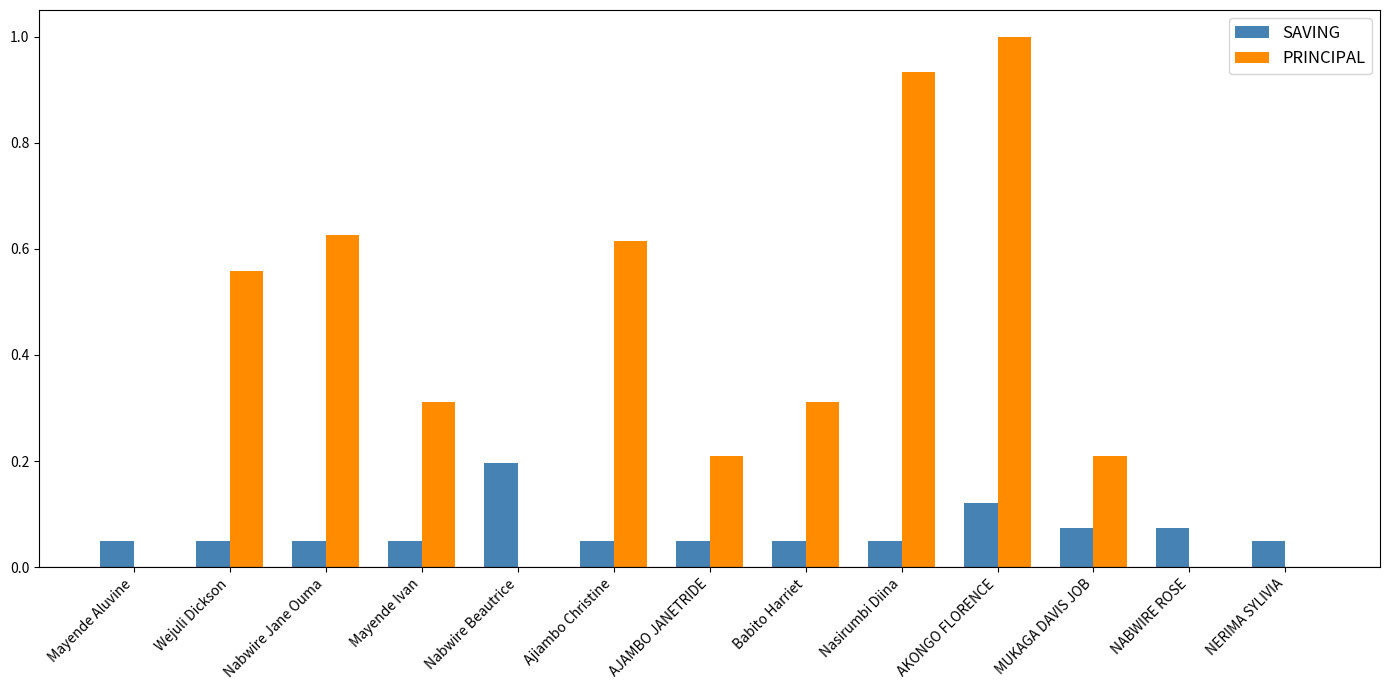

At which category is the sum across all series the highest?

AKONGO FLORENCE